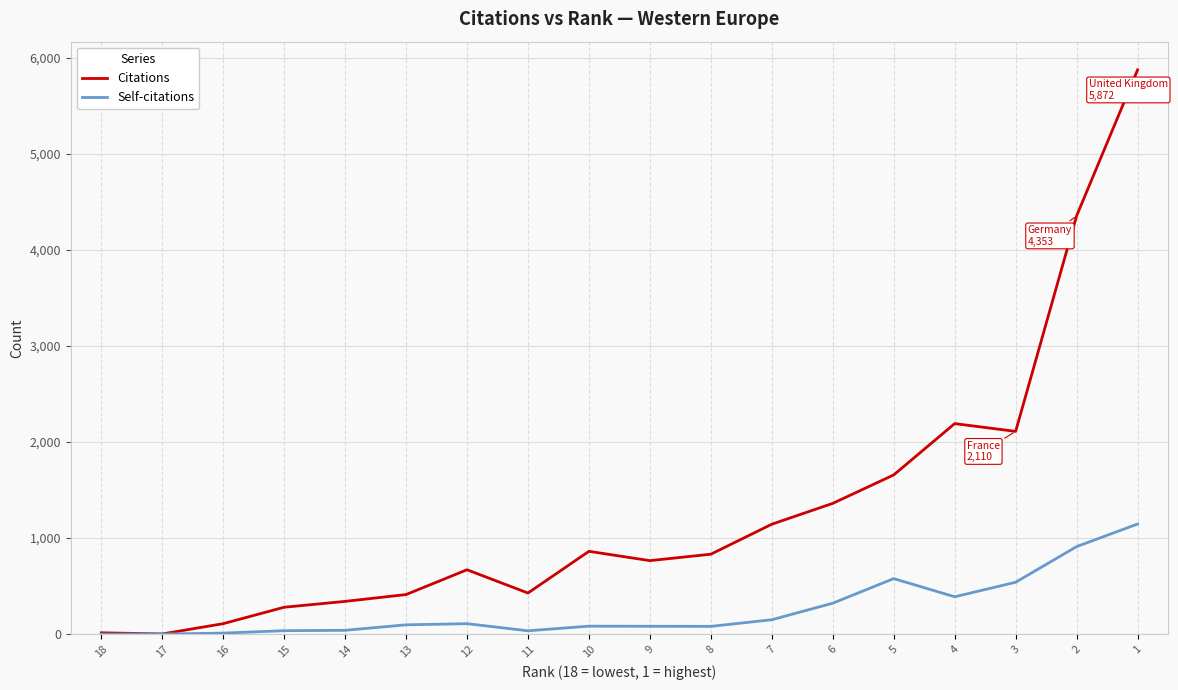

What is the difference between the maximum and minimum values in the Self-citations series?

1146